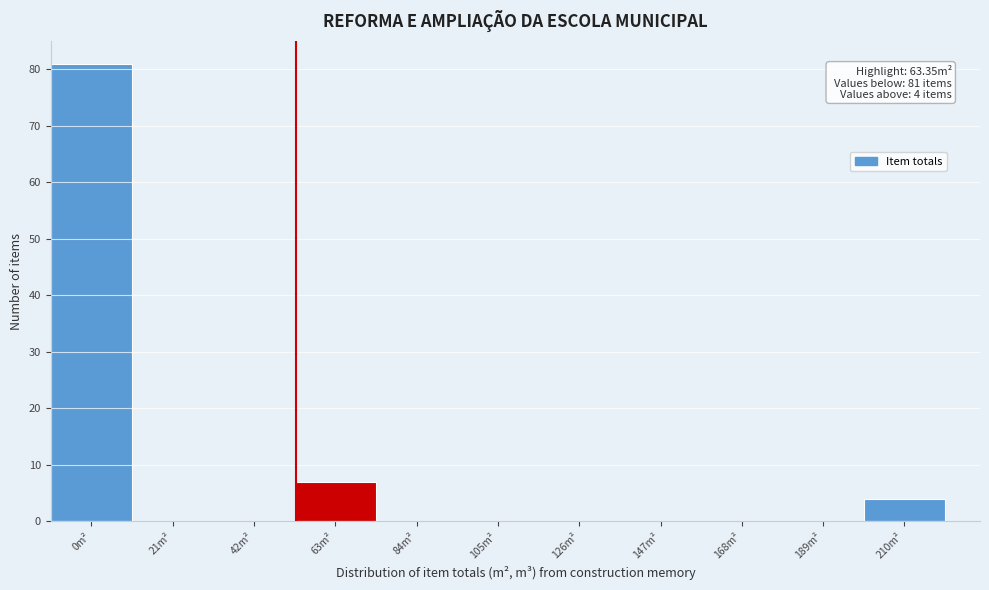

Reading right to left, what are all the values shown in this chart?

210m²=4	189m²=0	168m²=0	147m²=0	126m²=0	105m²=0	84m²=0	63m²=7	42m²=0	21m²=0	0m²=81